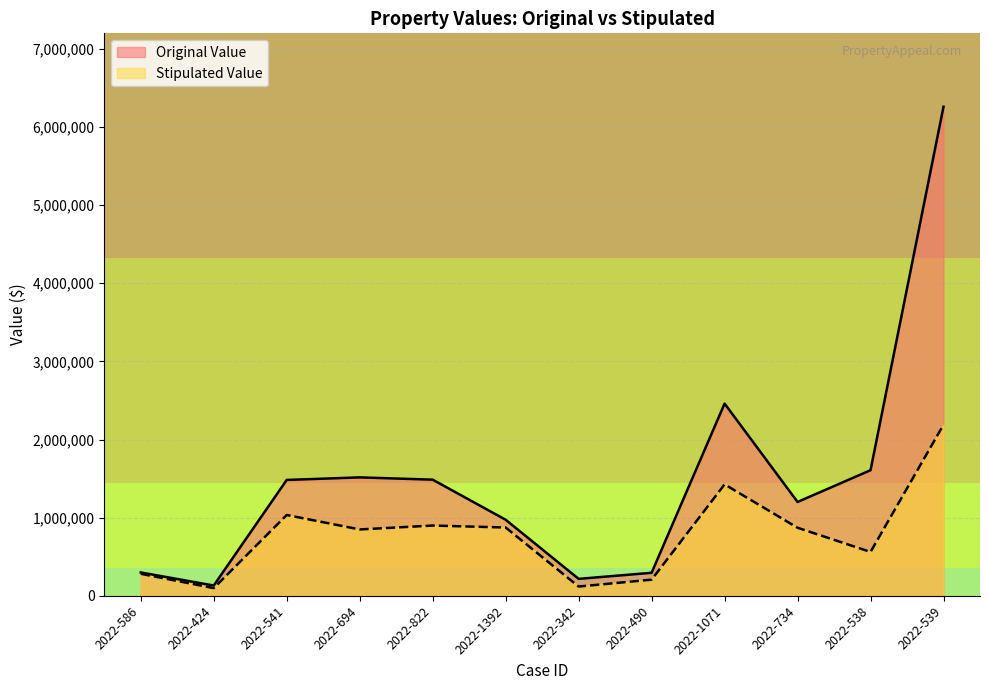

Reading left to right, list all the values displayed in this chart.

Original Value: 300000	133000	1483180	1516000	1486750	974014	218092	295800	2459487	1201740	1607500	6256200
Stipulated Value: 283000	100000	1034725	850000	900000	875000	120000	207900	1426561	871740	562625	2189670